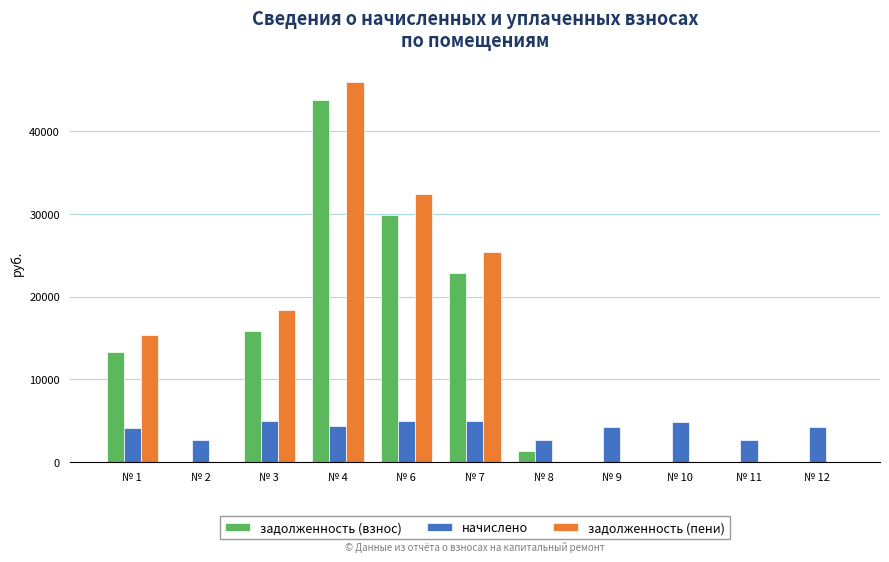

What is the greatest value displayed?

45944.6